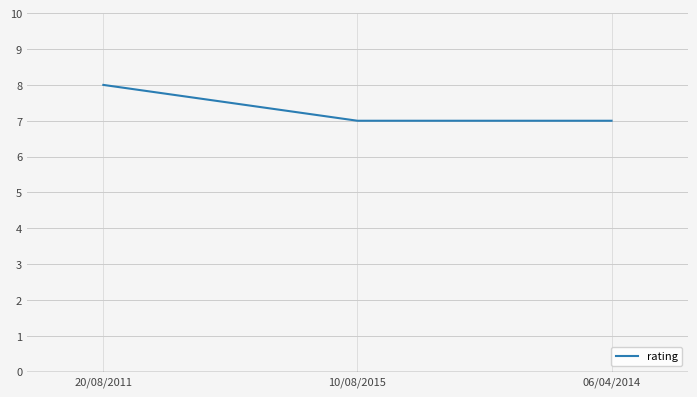

Count the values in the range 7 to 8.

3